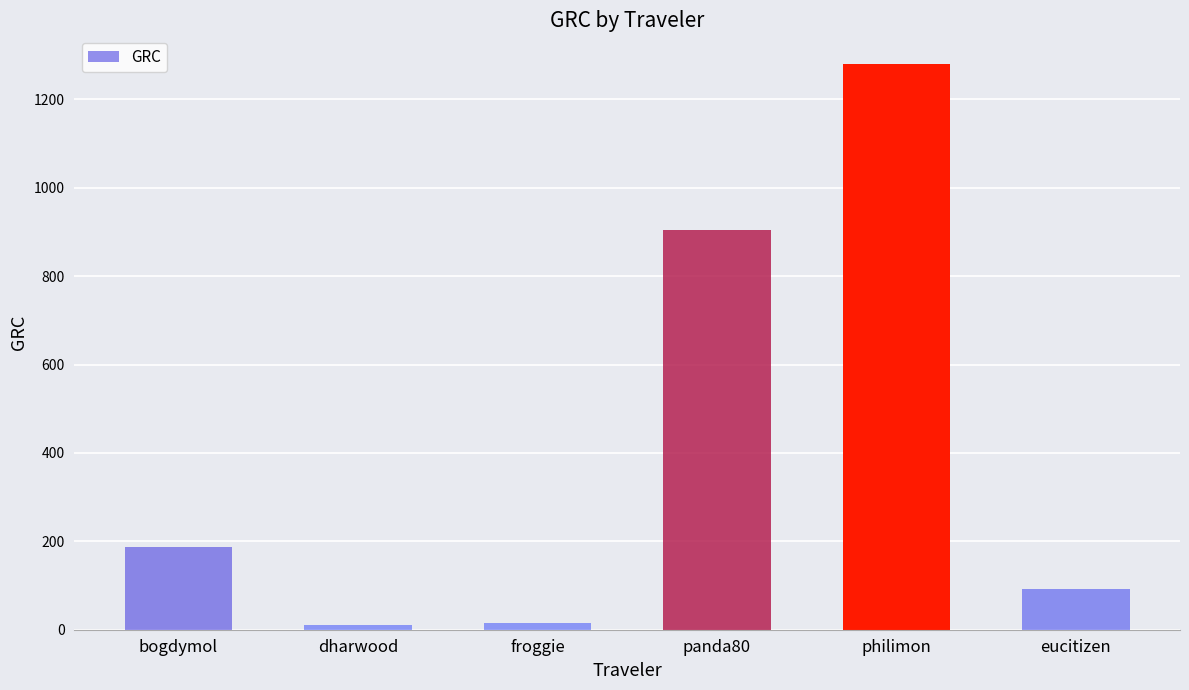

Which has a higher value, dharwood or bogdymol?

bogdymol